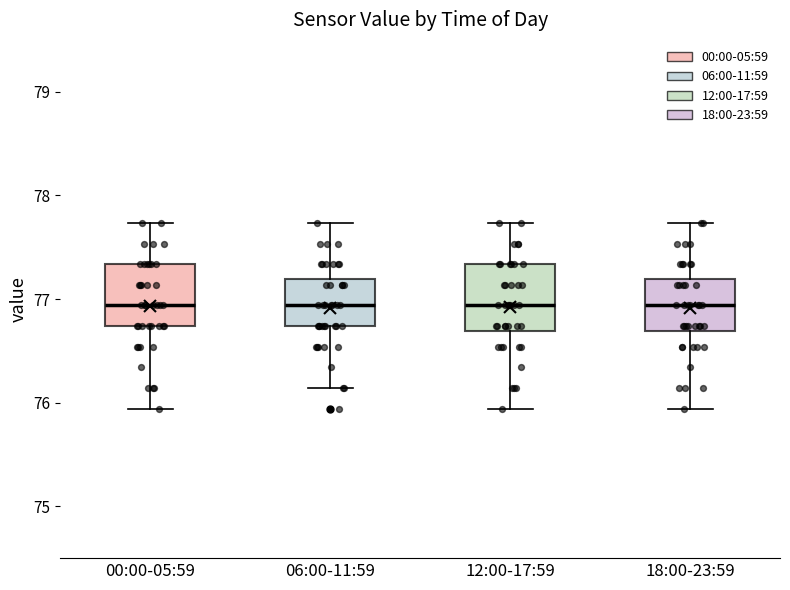

Reading left to right, read every box against the y-axis: the position of its median line, the range the box covers, and the ends of its whiskers. The values are not printed on the chart, so give them approximately, as read against the axis.

00:00-05:59: median 76.9, box 76.7 to 77.3, whiskers 75.9 to 77.7
06:00-11:59: median 76.9, box 76.7 to 77.2, whiskers 76.1 to 77.7
12:00-17:59: median 76.9, box 76.7 to 77.3, whiskers 75.9 to 77.7
18:00-23:59: median 76.9, box 76.7 to 77.2, whiskers 75.9 to 77.7